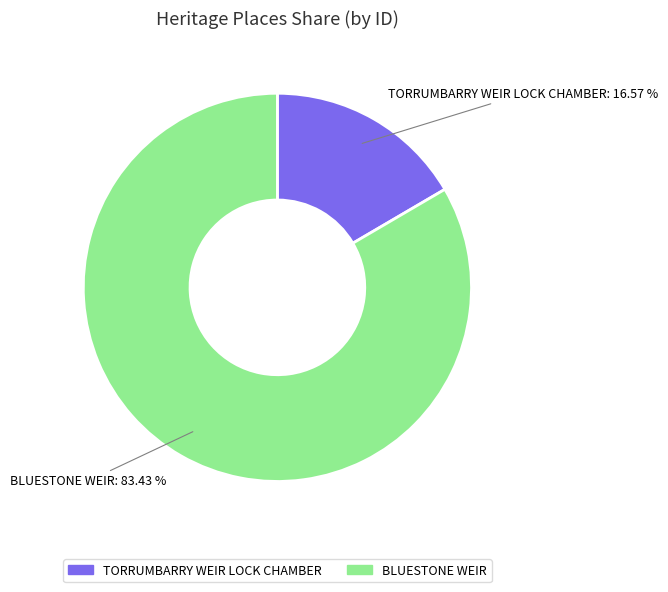

True or false: BLUESTONE WEIR accounts for 94% of the total.

False